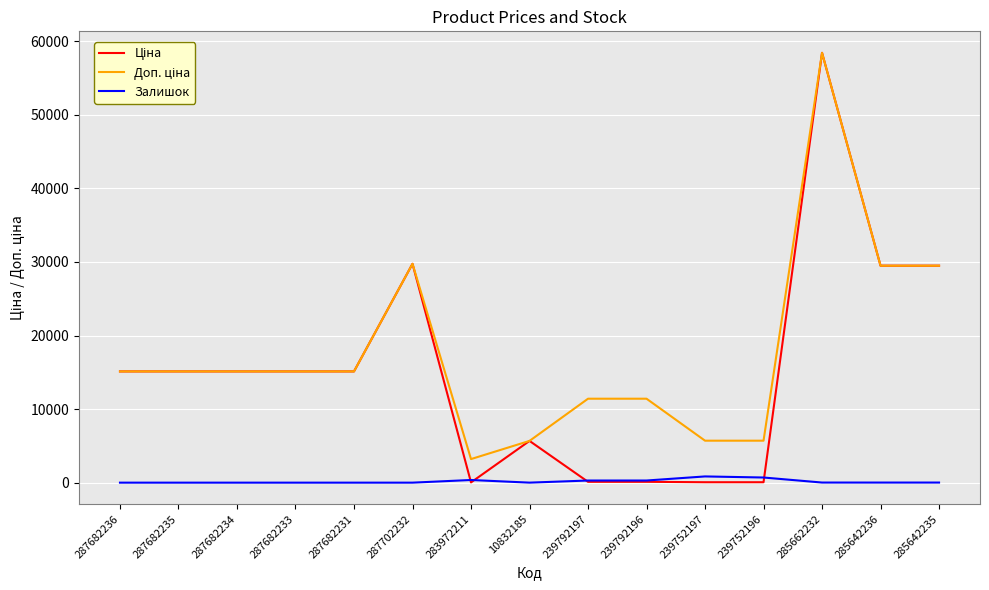

What is the total value across all series at 287682234?

30240.0